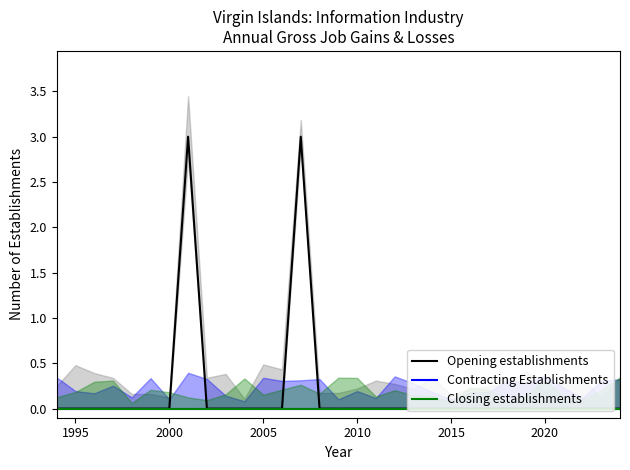

Reading left to right, extract all data points from this chart.

Opening establishments: 0	0	0	0	0	0	0	3	0	0	0	0	0	3	0	0	0	0	0	0	0	0	0	0	0	0	0	0	0	0	0
Contracting Establishments: 0	0	0	0	0	0	0	0	0	0	0	0	0	0	0	0	0	0	0	0	0	0	0	0	0	0	0	0	0	0	0
Closing establishments: 0	0	0	0	0	0	0	0	0	0	0	0	0	0	0	0	0	0	0	0	0	0	0	0	0	0	0	0	0	0	0